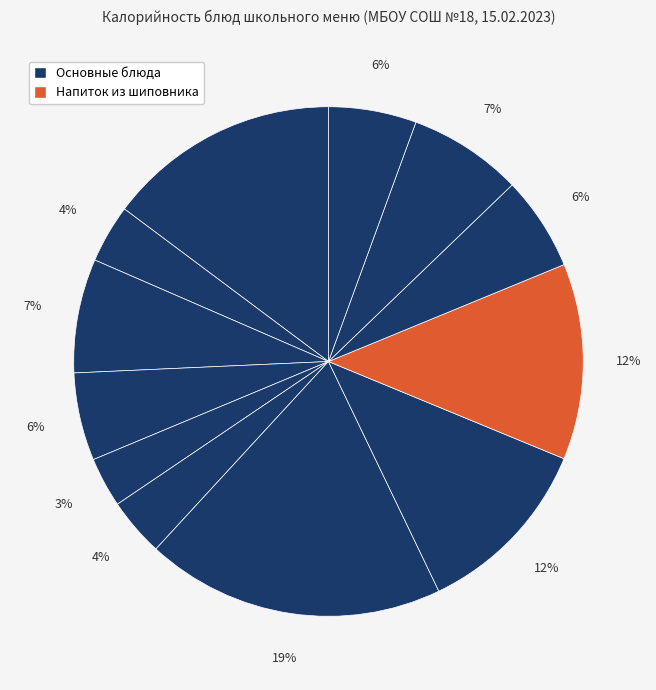

Count the number of slices in the pie.

12